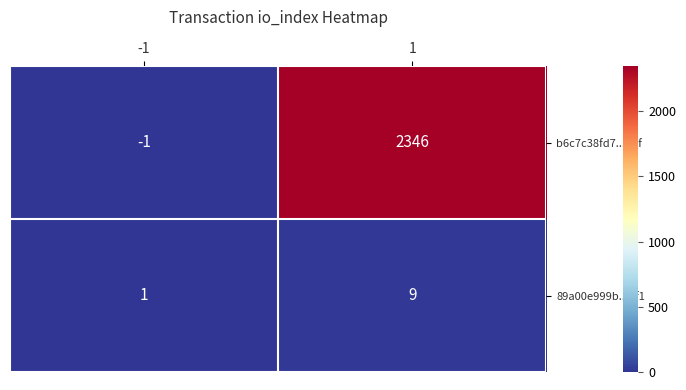

Which series has the largest total across all categories?

b6c7c38fd7...b8f